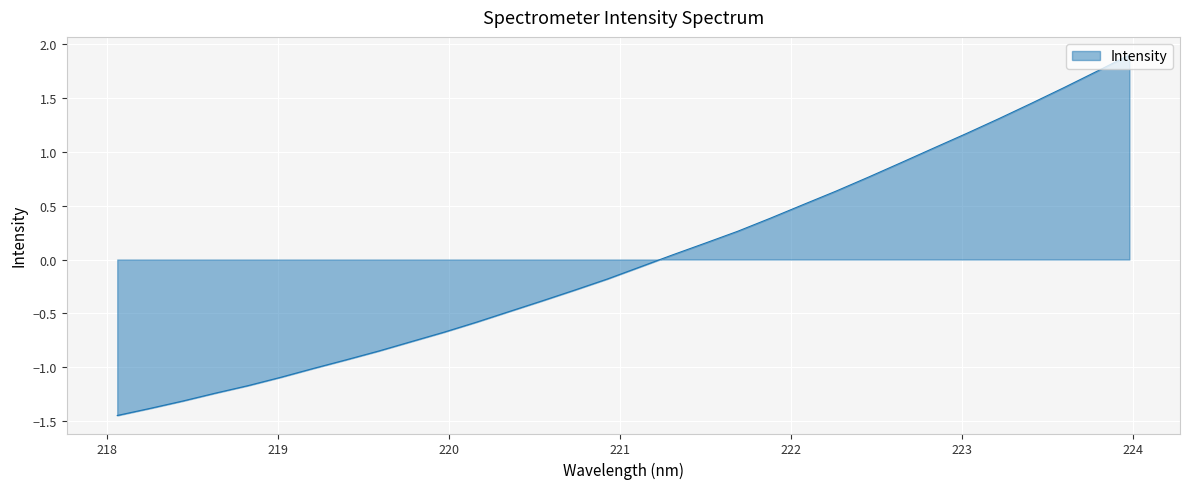

How many values are below zero?

17